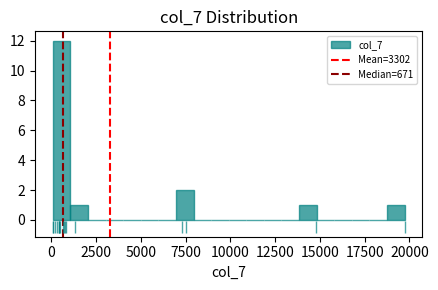

Read against the x-axis, roughly where is the centre of the tallest bar?

500